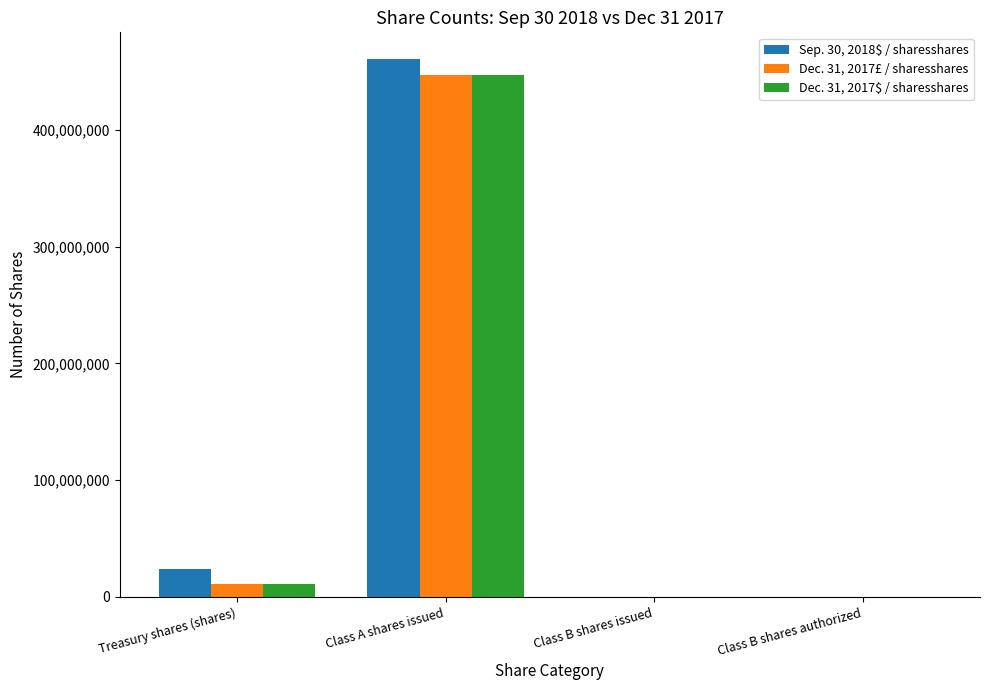

True or false: Dec. 31, 2017$ / sharesshares has a value of 447100000 at Class A shares issued.

True